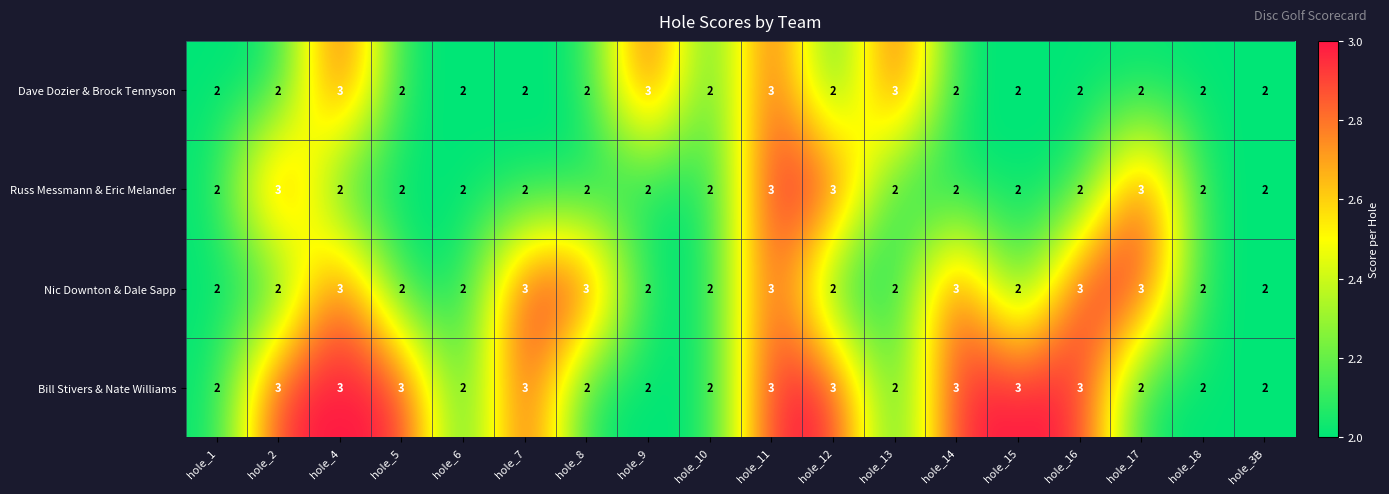

Count the Russ Messmann & Eric Melander values in the range 2 to 3.

18